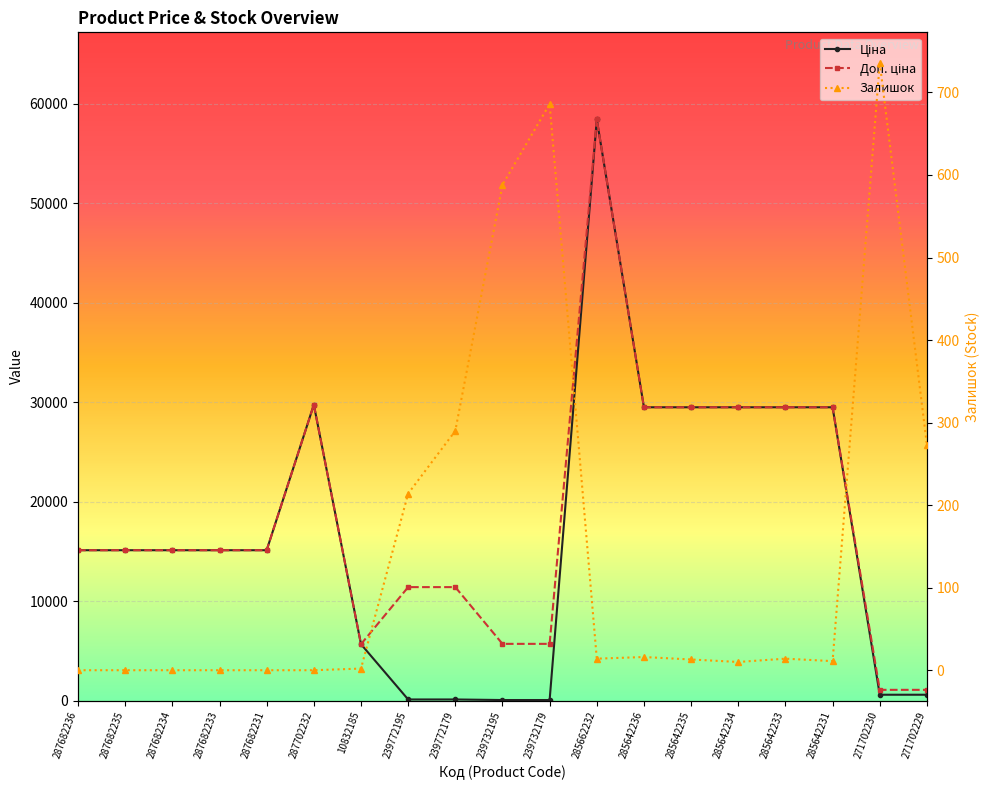

The Доп. ціна series shows 1081.7 at 271702230. True or false?

True